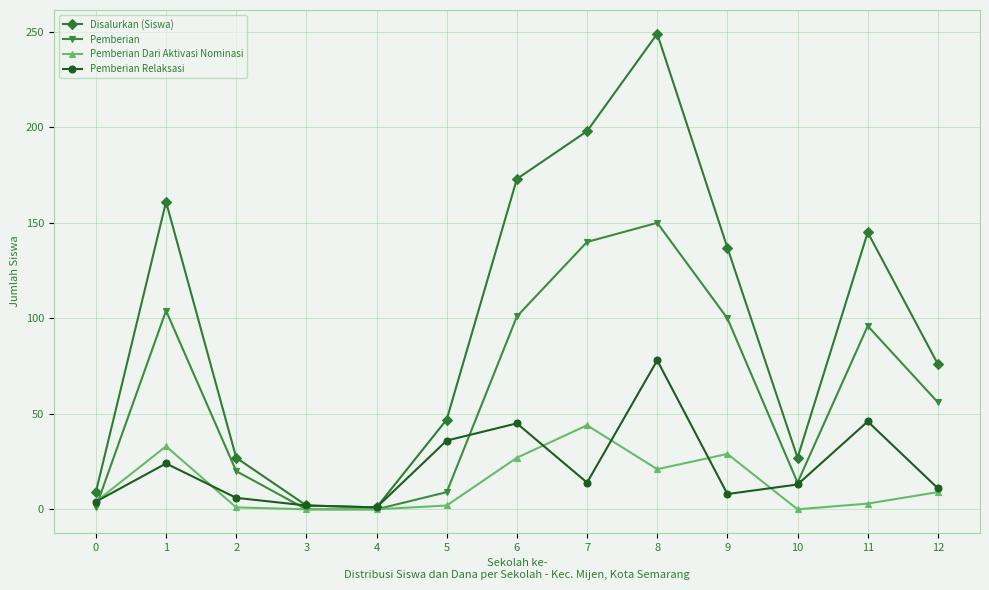

What is the difference between the highest and lowest values at 1?

137